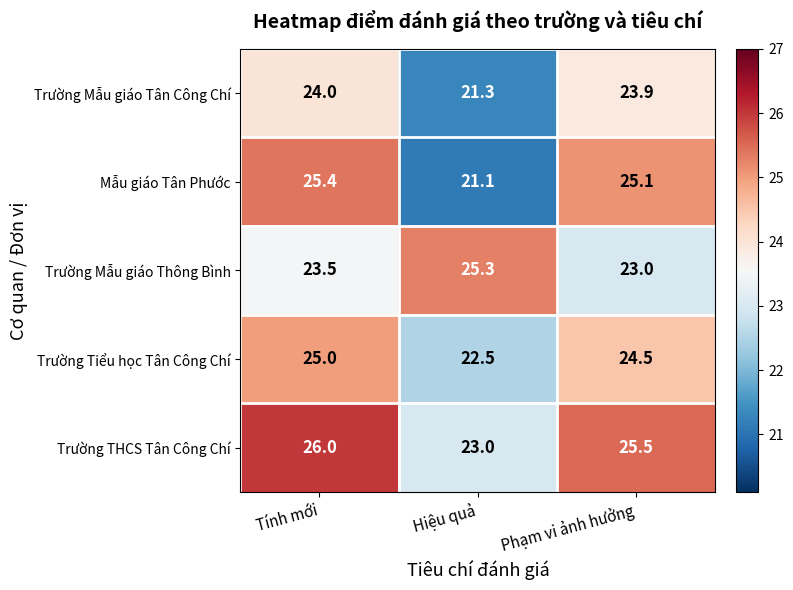

What is the minimum value shown in the chart?

21.1